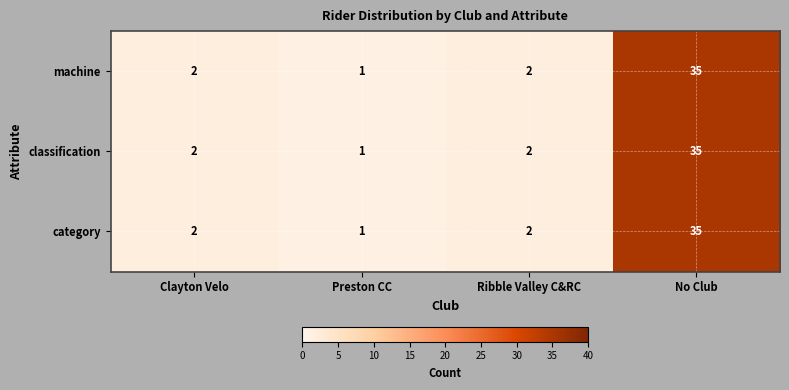

The value of classification at Ribble Valley C&RC is 3. True or false?

False